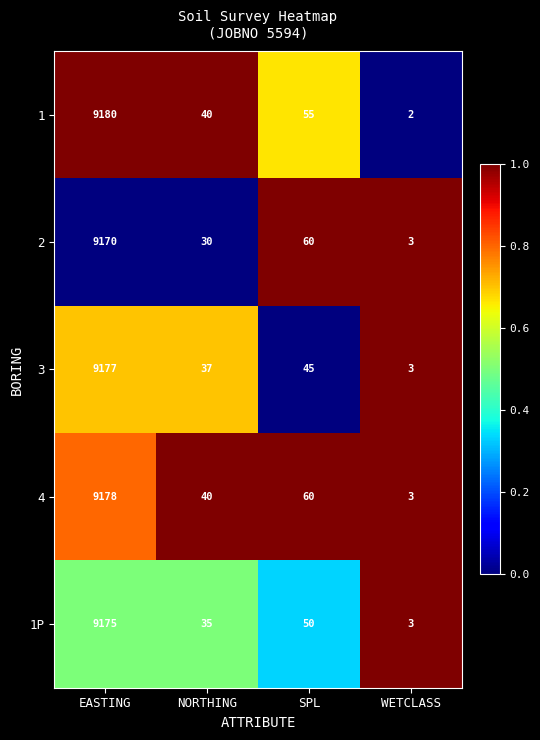

Rank the series by their maximum value, from highest to lowest.

1, 4, 3, 1P, 2